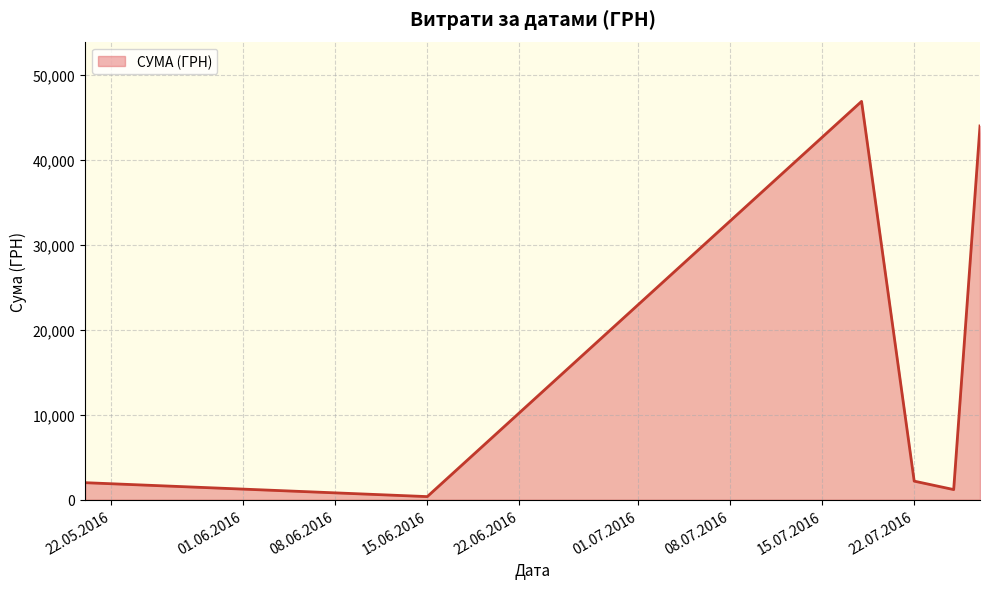

What is the greatest value displayed?

46904.0